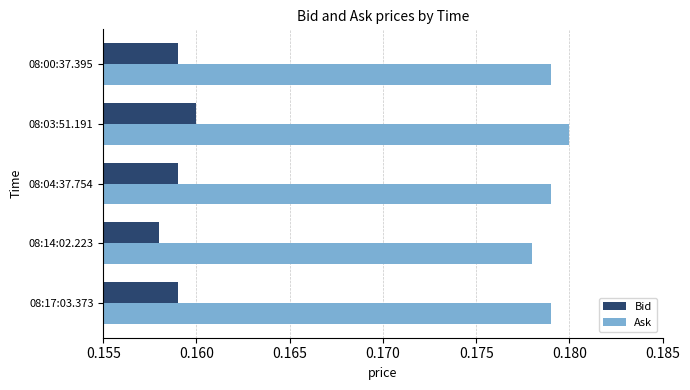

What are all the series names shown in the legend?

Bid, Ask